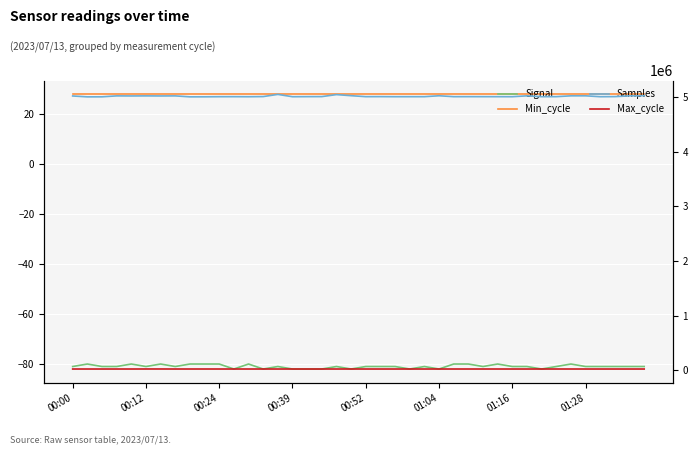

What is the approximate value of Samples at 32?

5009376